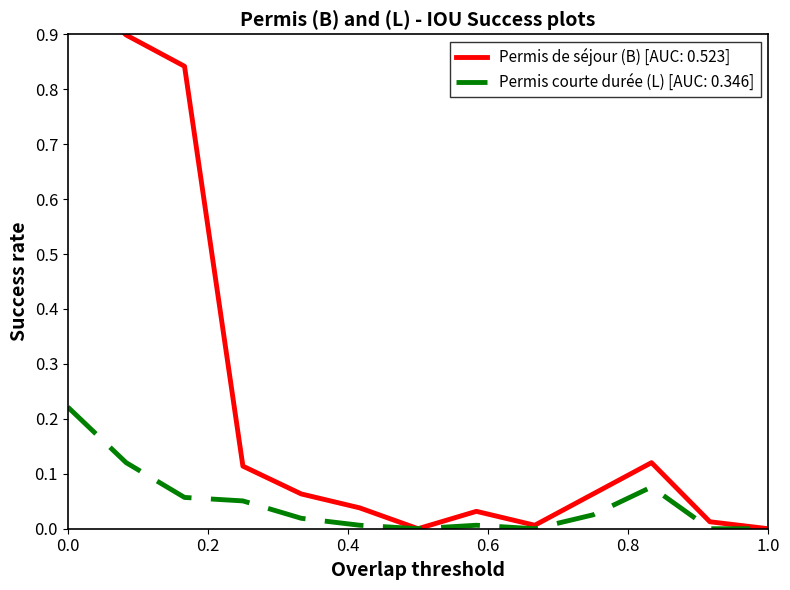

True or false: Permis de courte durée (L) - Total [AUC: 0.346] and Permis de séjour (B) - Total [AUC: 0.523] cross at least once.

False